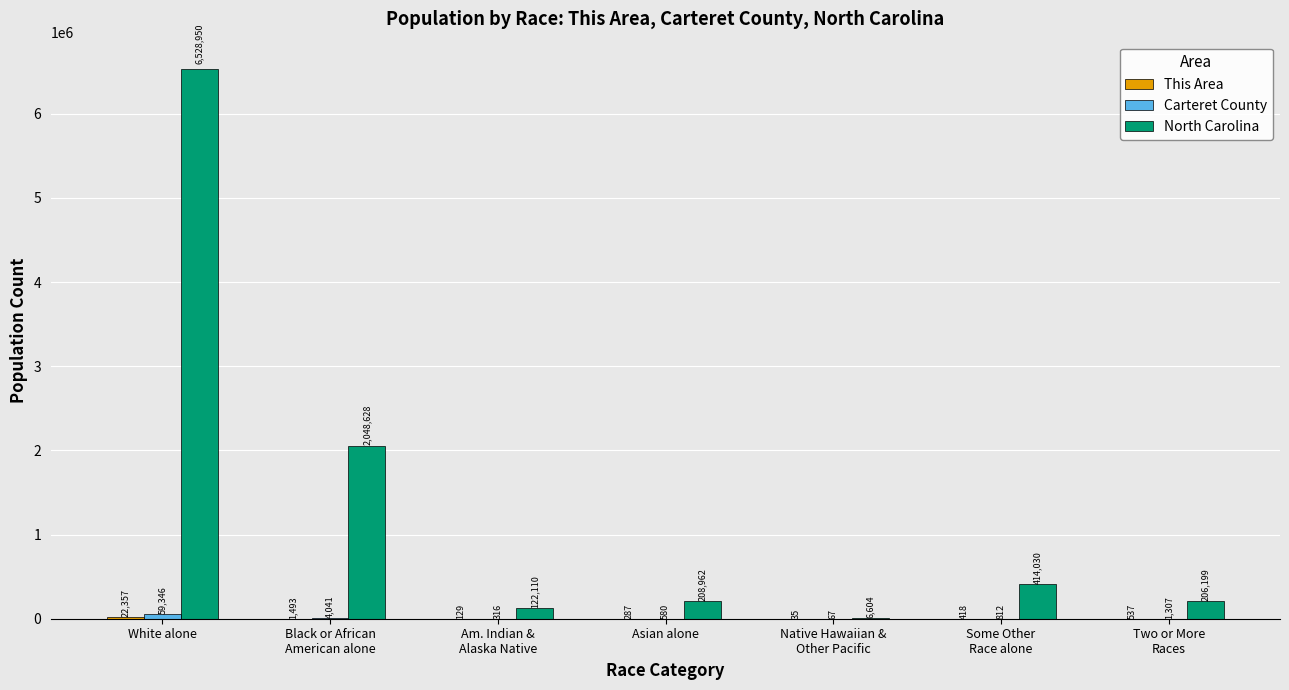

Which category has the highest value in the North Carolina series?

White alone